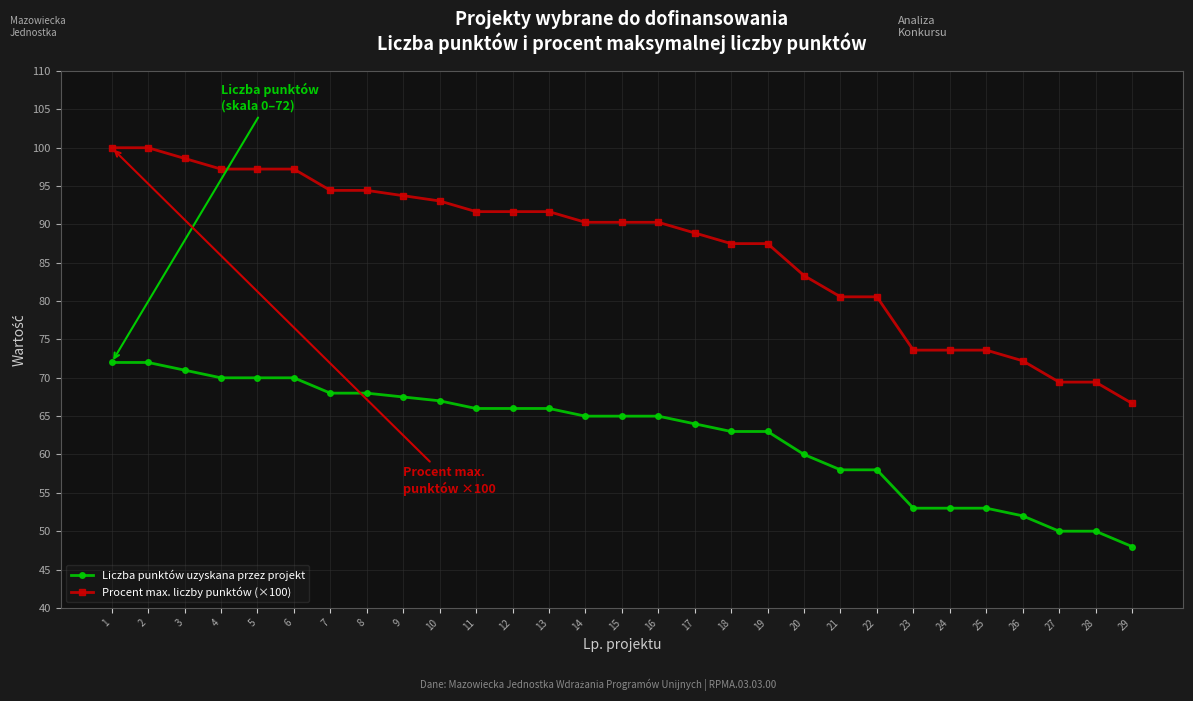

What is the value of the Liczba punktów uzyskana przez projekt point at the 26th from the left?

52.0